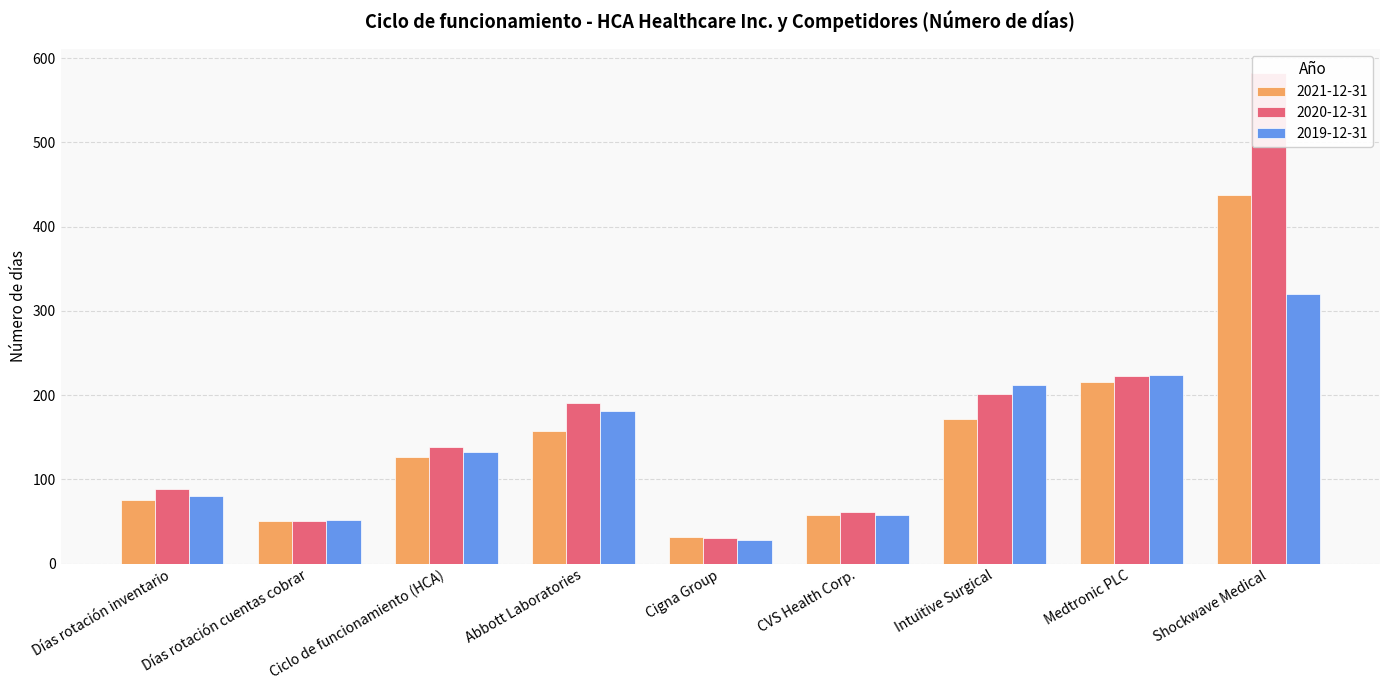

Is it true that 2021-12-31 equals 82 at Días rotación cuentas cobrar?

False